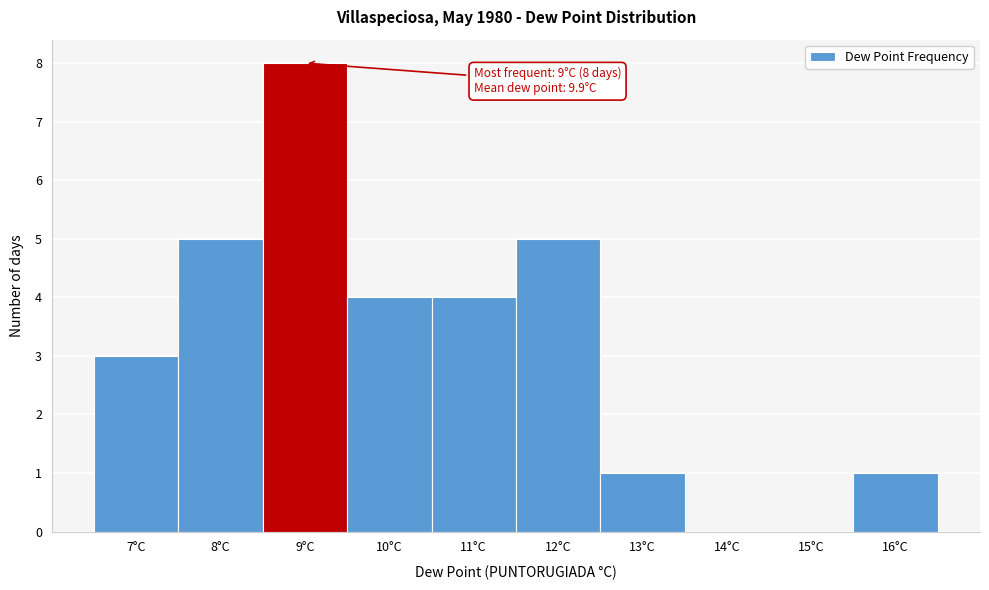

Reading left to right, transcribe all the data shown in this chart.

7°C=3	8°C=5	9°C=8	10°C=4	11°C=4	12°C=5	13°C=1	14°C=0	15°C=0	16°C=1